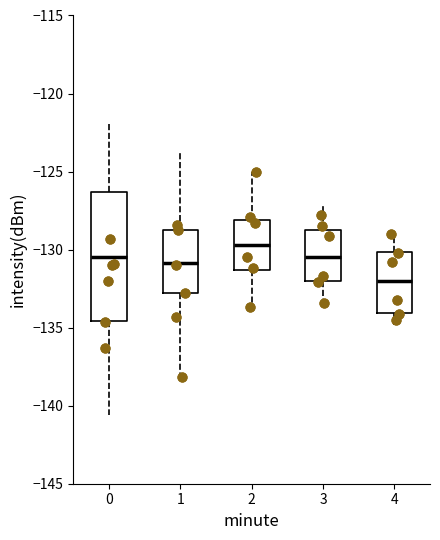

Reading left to right, transcribe this box plot: for each box, give where its median line is, the range the box spans, and where its two whiskers end, as read against the y-axis. The values are not printed on the chart, so give them approximately, as read against the axis.

0: median -130.5, box -134.5 to -126.5, whiskers -140.5 to -122.0
1: median -131.0, box -133.0 to -128.5, whiskers -138.0 to -123.5
2: median -129.5, box -131.5 to -128.0, whiskers -133.5 to -125.0
3: median -130.5, box -132.0 to -128.5, whiskers -133.5 to -127.0
4: median -132.0, box -134.0 to -130.0, whiskers -135.0 to -129.0